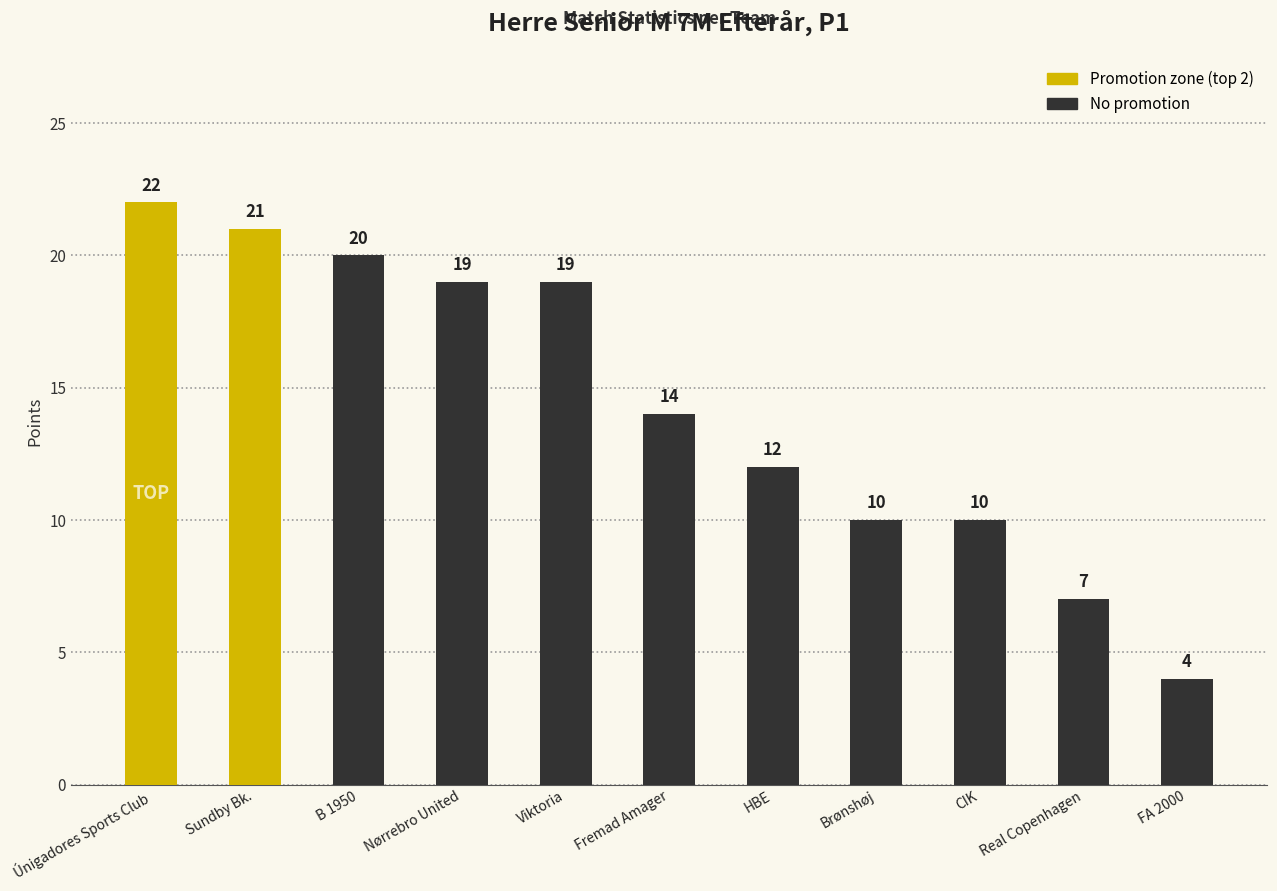

Are the bars horizontal?

No